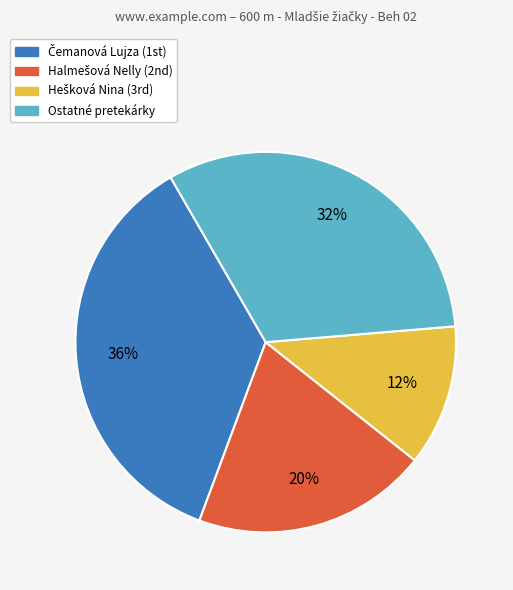

To the nearest percent, what is the average slice percentage?

25%